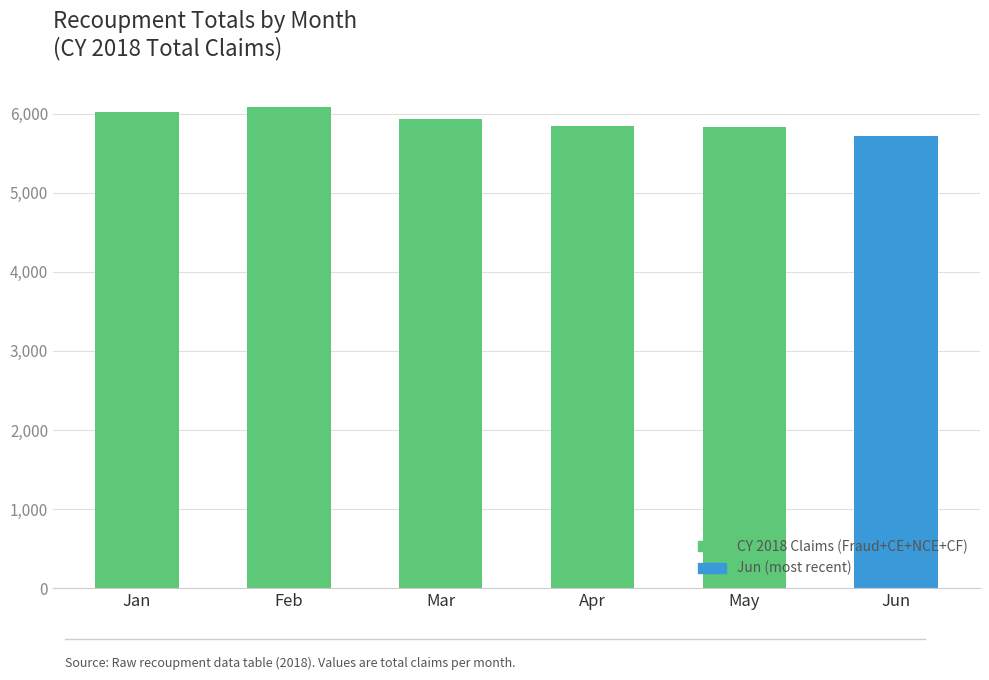

True or false: the data shows 7608 at Jun.

False